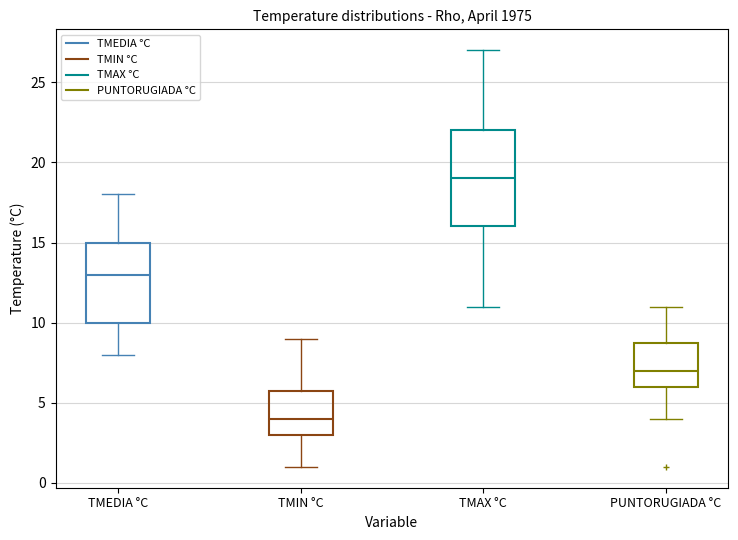

Which box has the lowest median line?

TMIN °C